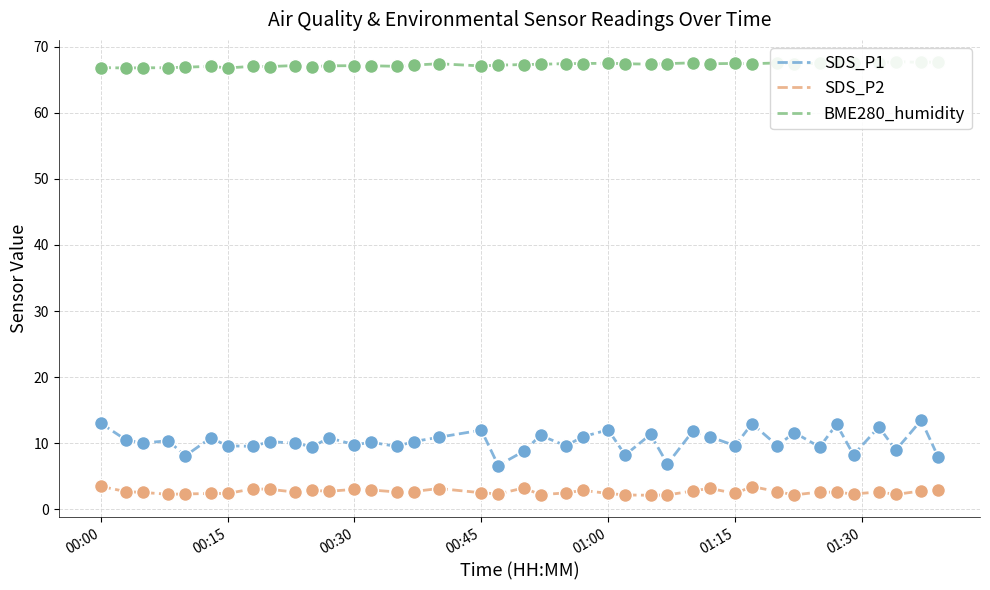

True or false: SDS_P1 and SDS_P2 cross at least once.

False